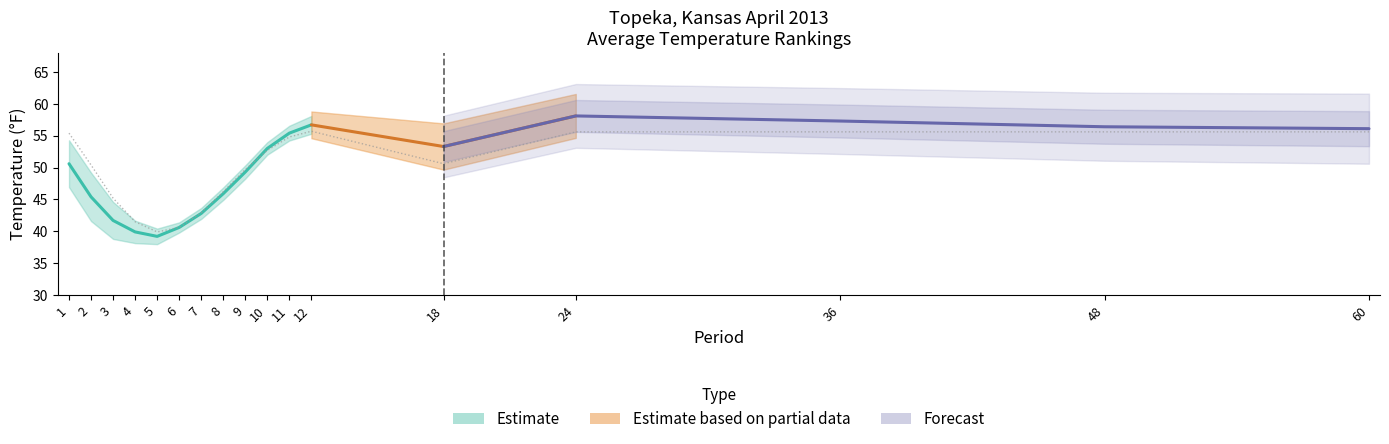

How many lines are shown in the chart?

1